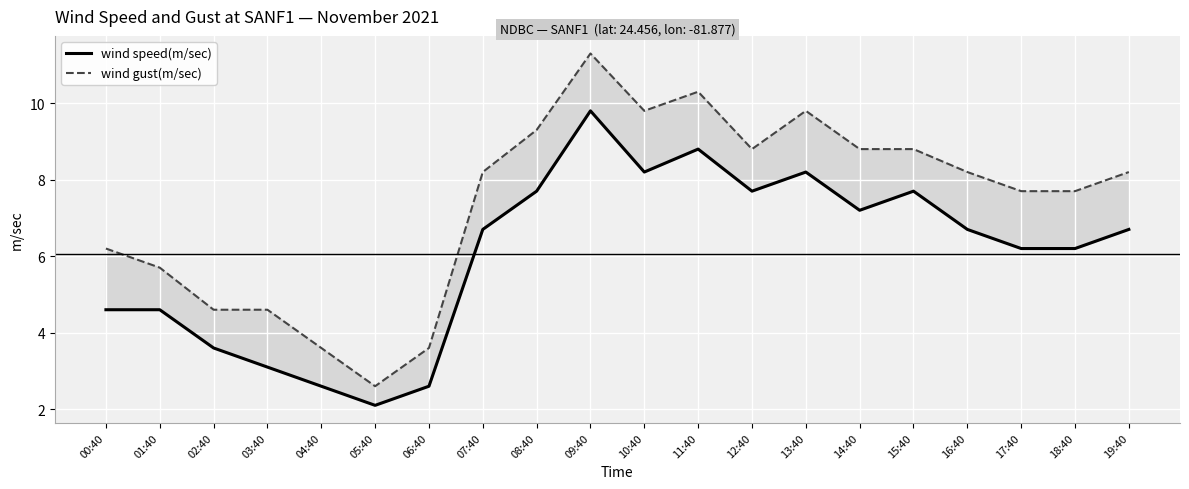

What are all the series names shown in the legend?

wind speed(m/sec), wind gust(m/sec)